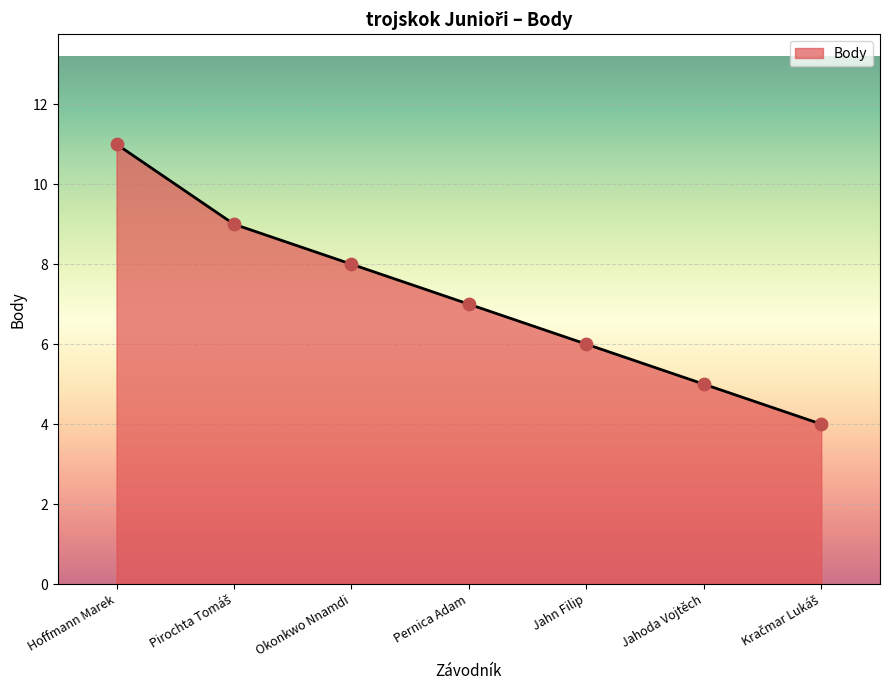

What is the change in value from Okonkwo Nnamdi to Jahoda Vojtěch?

-3